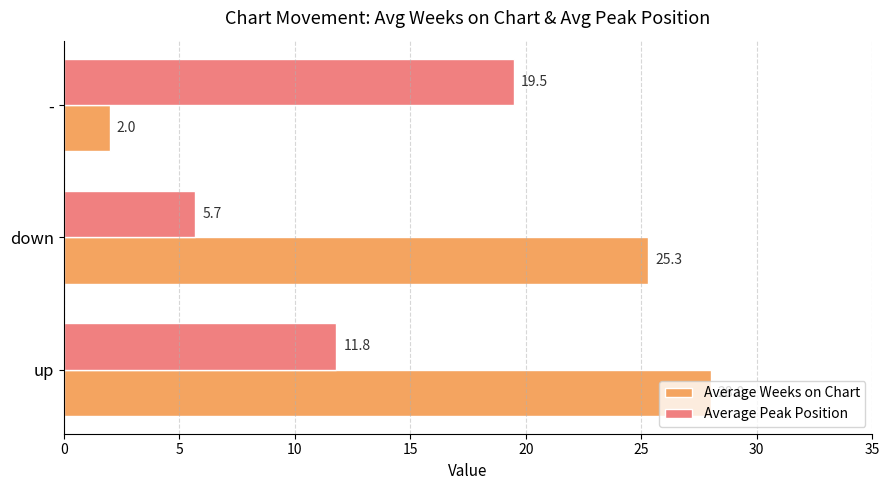

The Average Weeks on Chart series shows 6.7 at up. True or false?

False